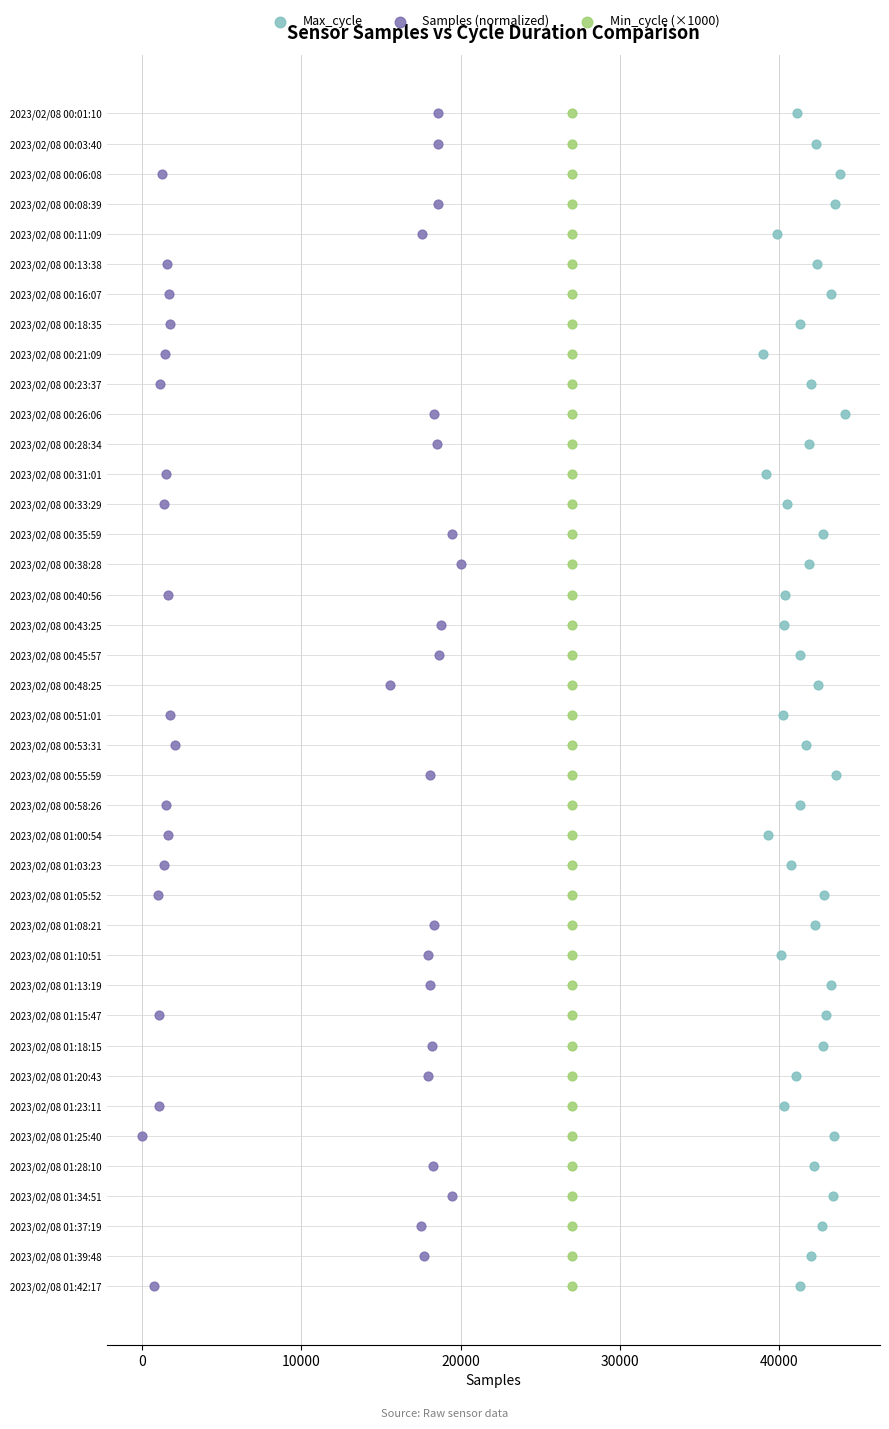

What are all the series names shown in the legend?

Max_cycle, Samples (normalized), Min_cycle (×1000)